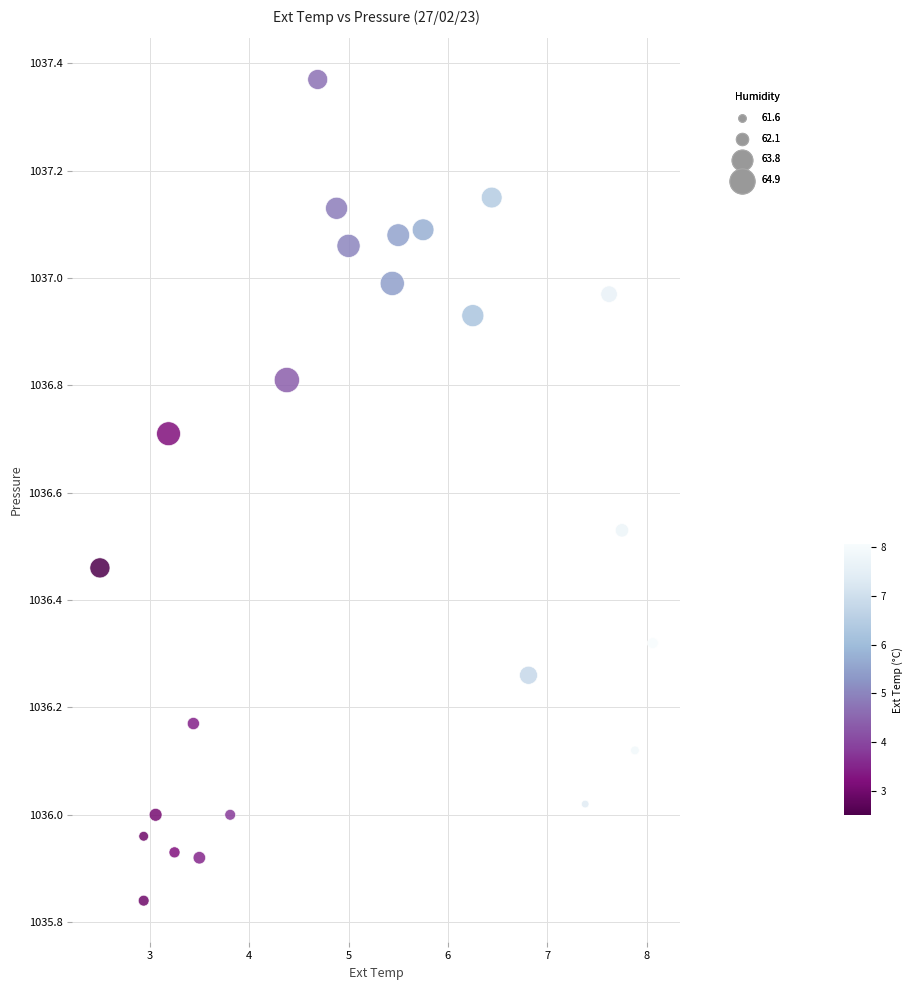

What is the range of X values (max minus min)?

5.6